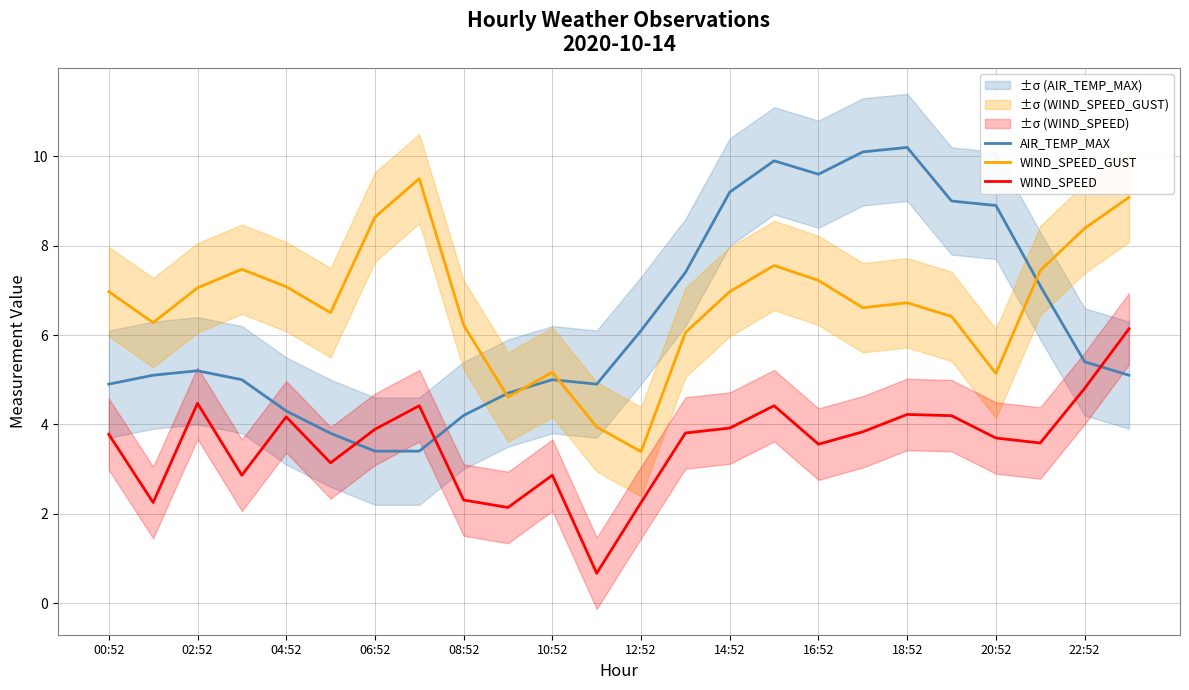

True or false: AIR_TEMP_MAX has a value of 5.2 at 02:52.

True